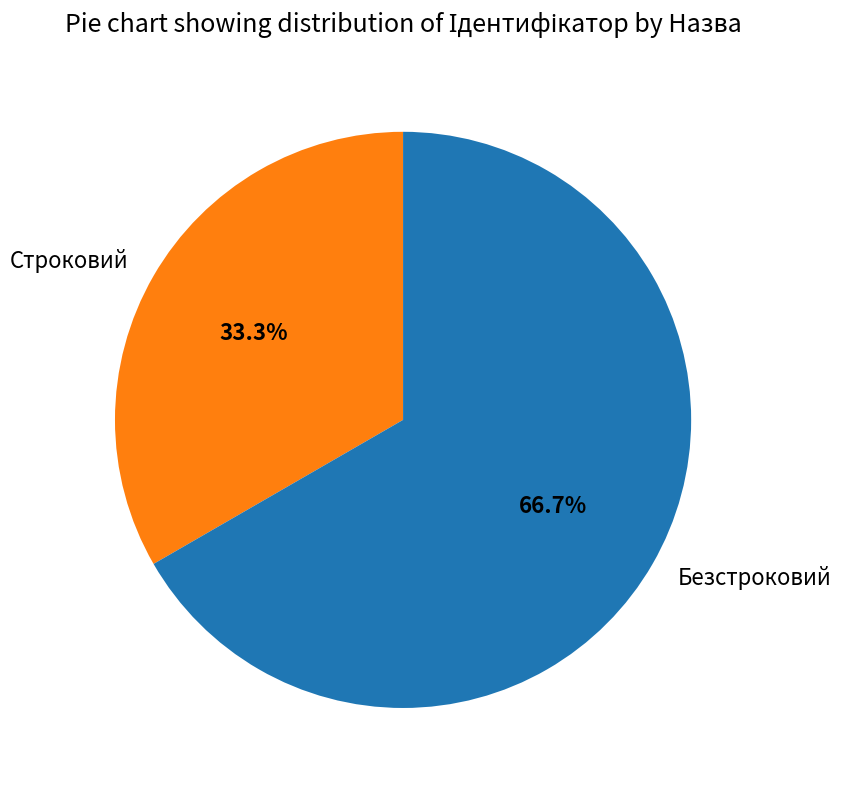

How many slices are in this pie chart?

2